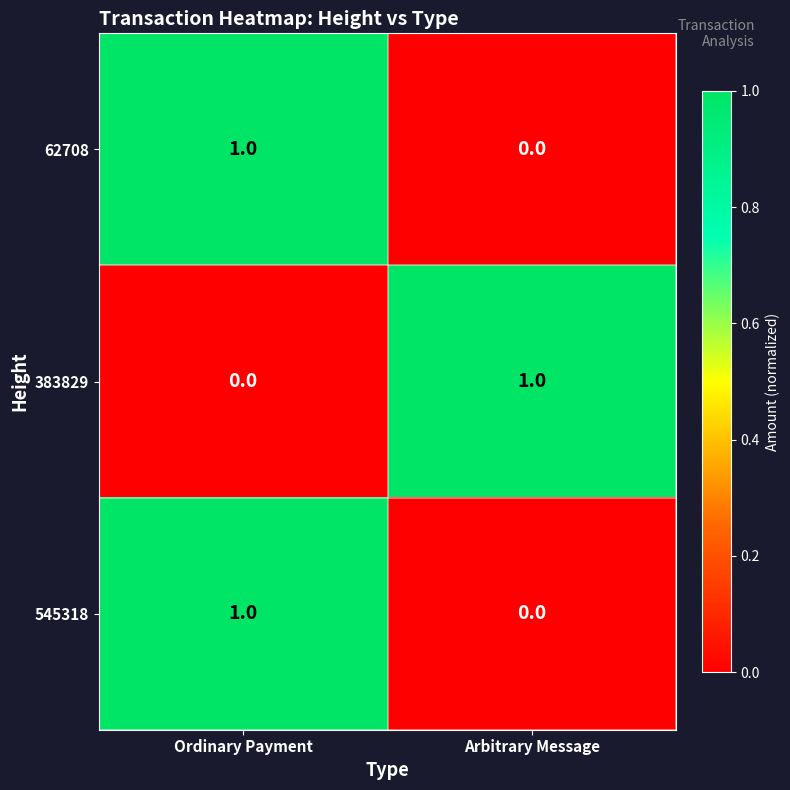

At which category is the sum across all series the highest?

Ordinary Payment